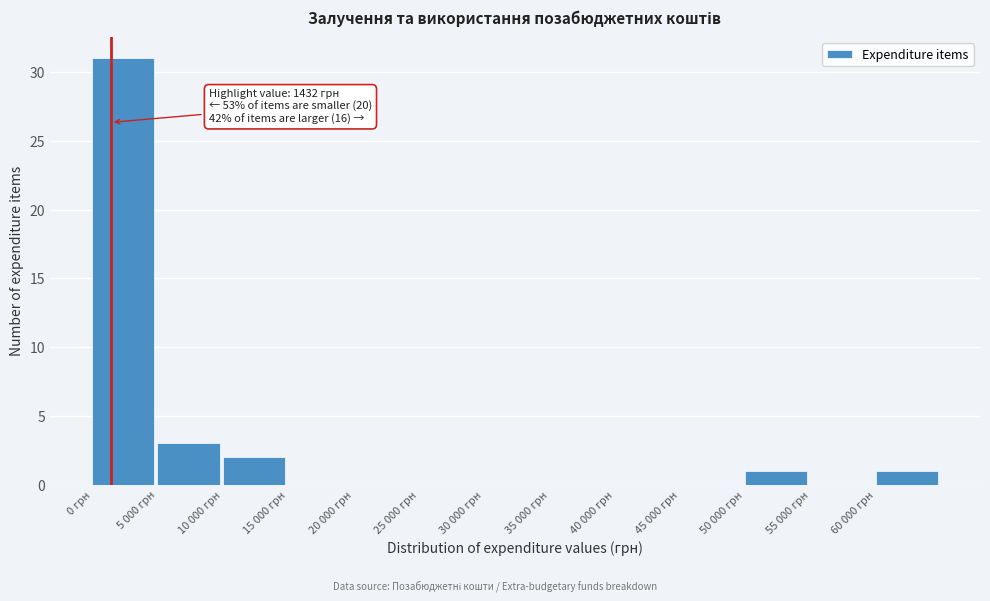

Reading right to left, list all the values displayed in this chart.

60 000 грн=1	55 000 грн=0	50 000 грн=1	45 000 грн=0	40 000 грн=0	35 000 грн=0	30 000 грн=0	25 000 грн=0	20 000 грн=0	15 000 грн=0	10 000 грн=2	5 000 грн=3	0 грн=31